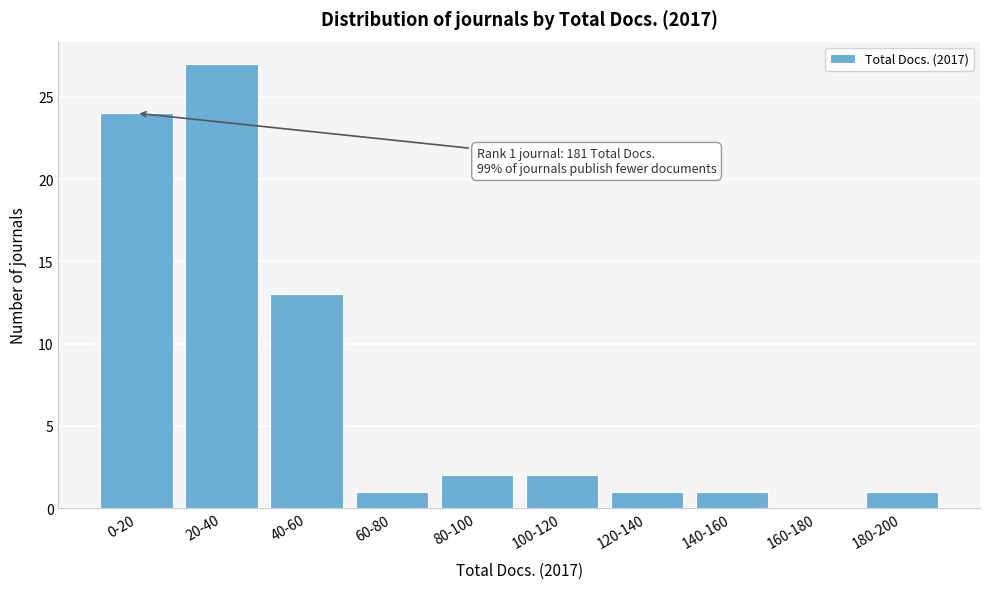

Reading left to right, transcribe all the data shown in this chart.

0-20=24	20-40=27	40-60=13	60-80=1	80-100=2	100-120=2	120-140=1	140-160=1	160-180=0	180-200=1